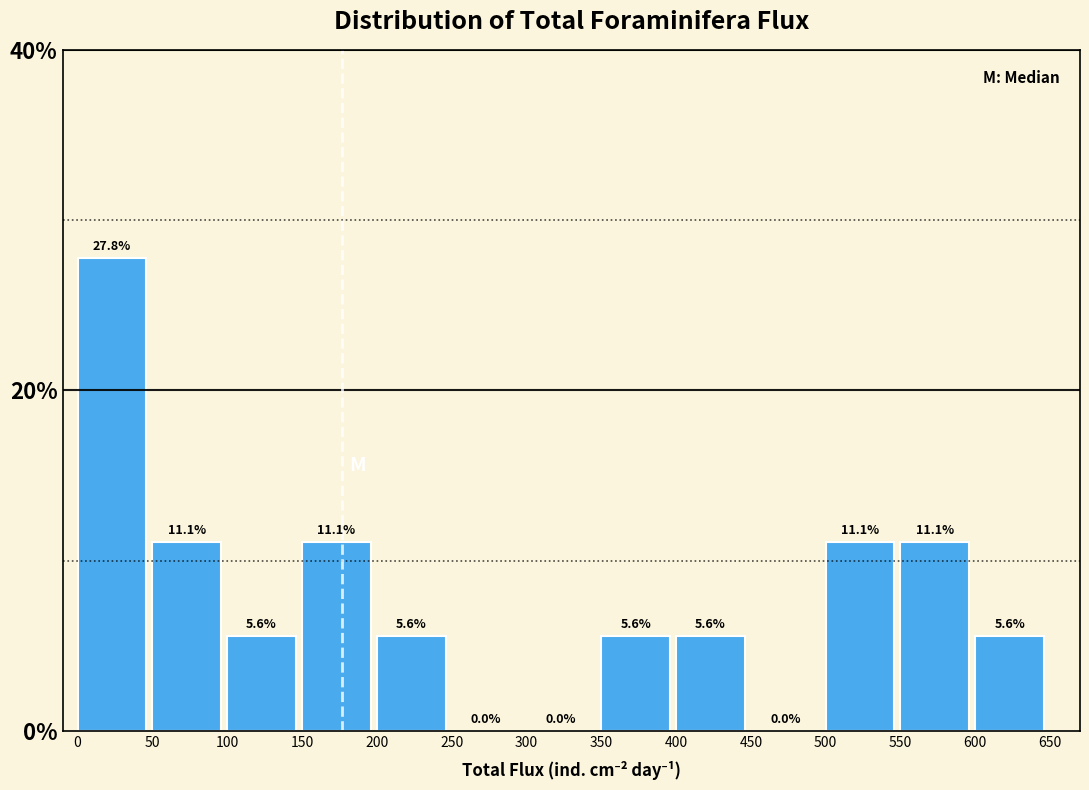

Reading left to right, list every bar in this chart as the range it spans on the x-axis followed by its height.

0 to 50: 27.8
50 to 100: 11.1
100 to 150: 5.6
150 to 200: 11.1
200 to 250: 5.6
250 to 300: 0.0
300 to 350: 0.0
350 to 400: 5.6
400 to 450: 5.6
450 to 500: 0.0
500 to 550: 11.1
550 to 600: 11.1
600 to 650: 5.6